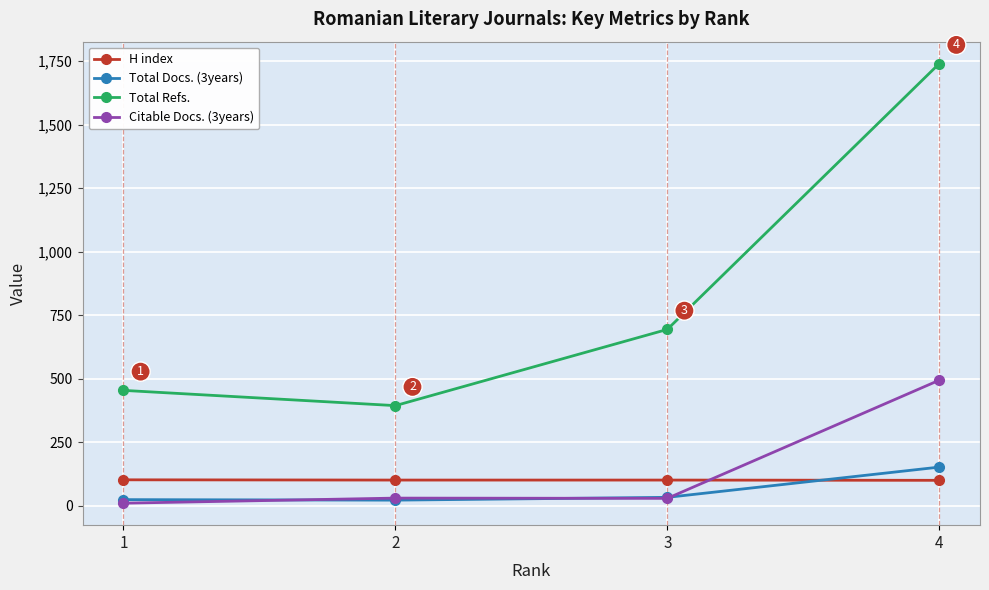

What is the value of the Total Refs. point at the 3rd from the left?

694